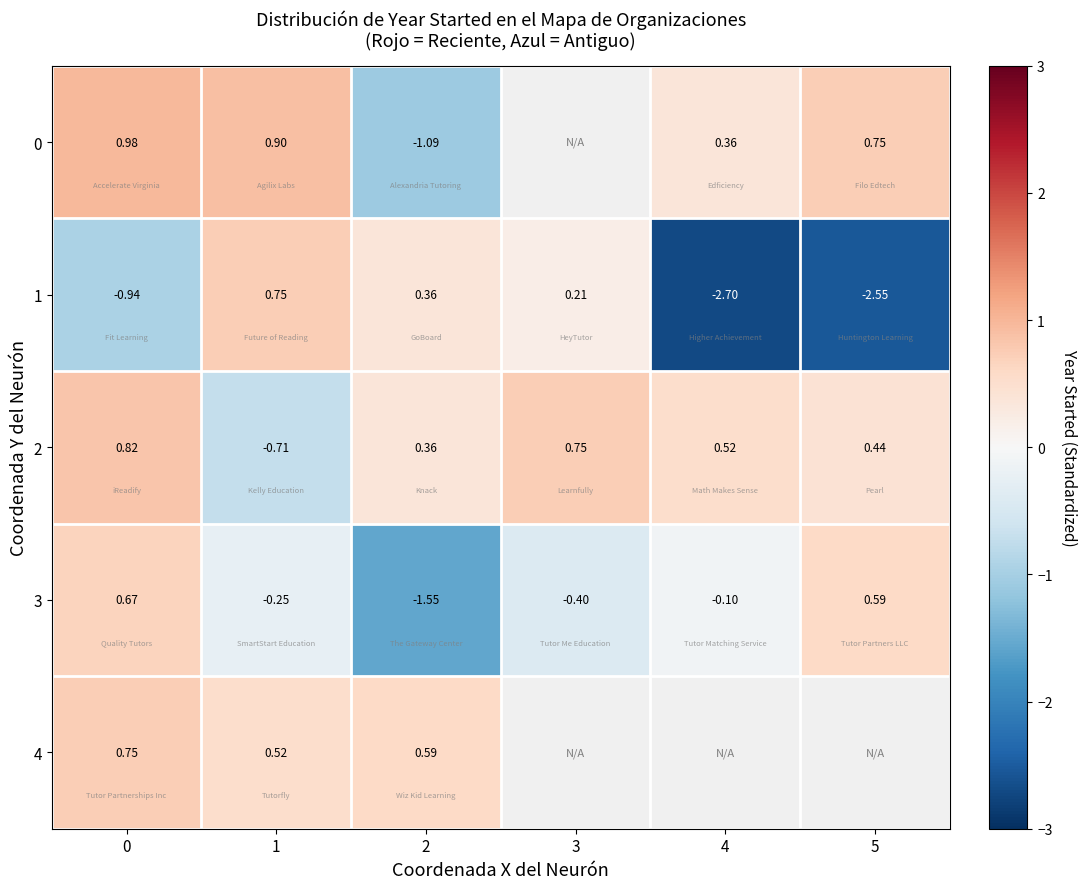

At how many categories does at least one series exceed 0?

6